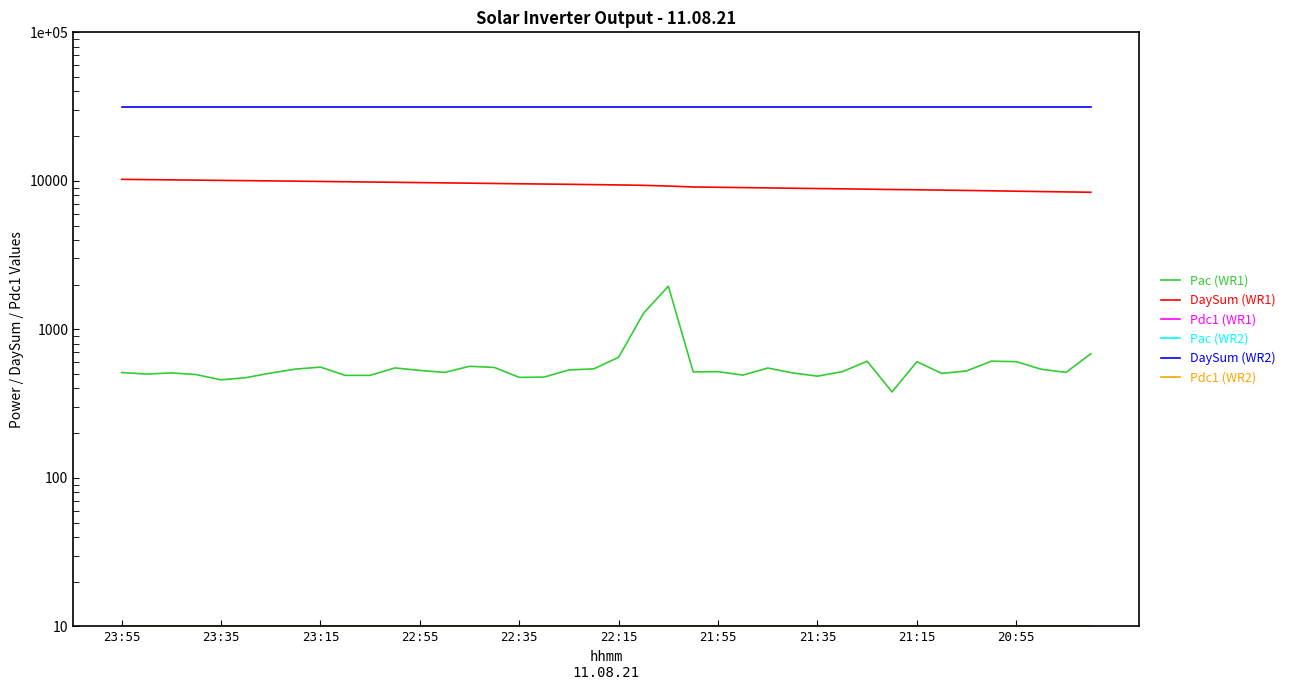

True or false: DaySum (WR2) and Pdc1 (WR1) cross at least once.

False